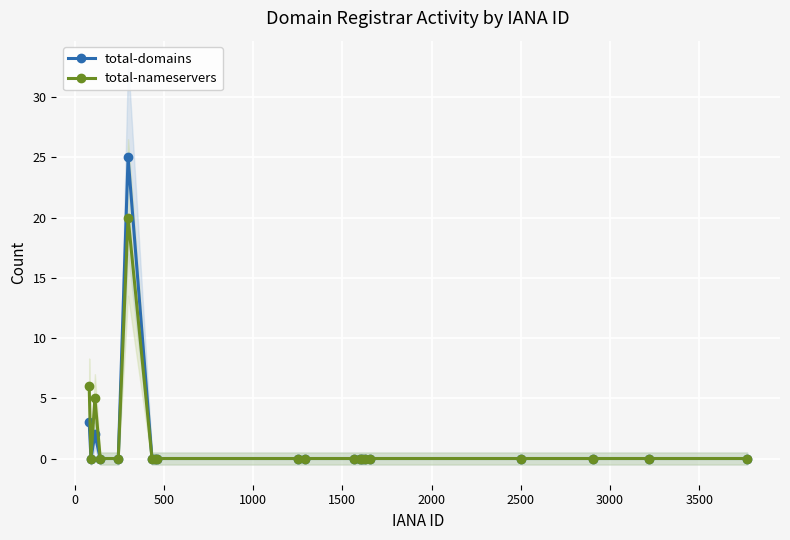

What is the difference between the maximum and minimum values in the total-nameservers series?

20